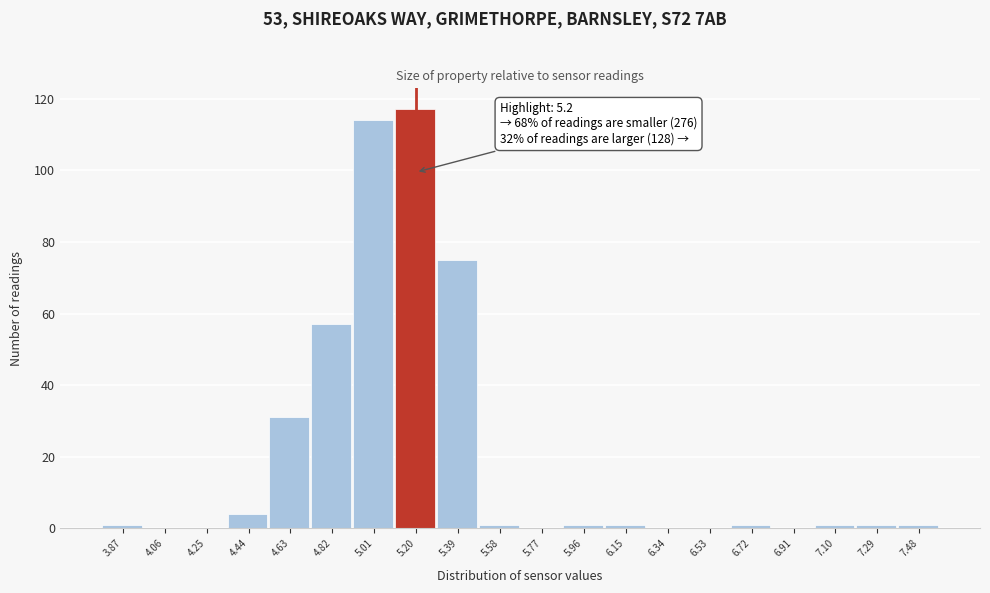

Over which range of the x-axis is the bar tallest?

5.10 to 5.30